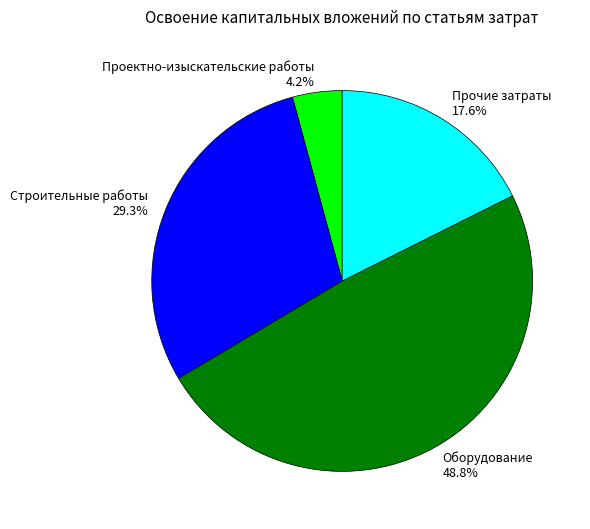

The Проектно-изыскательские работы slice represents 4% of the pie. True or false?

True